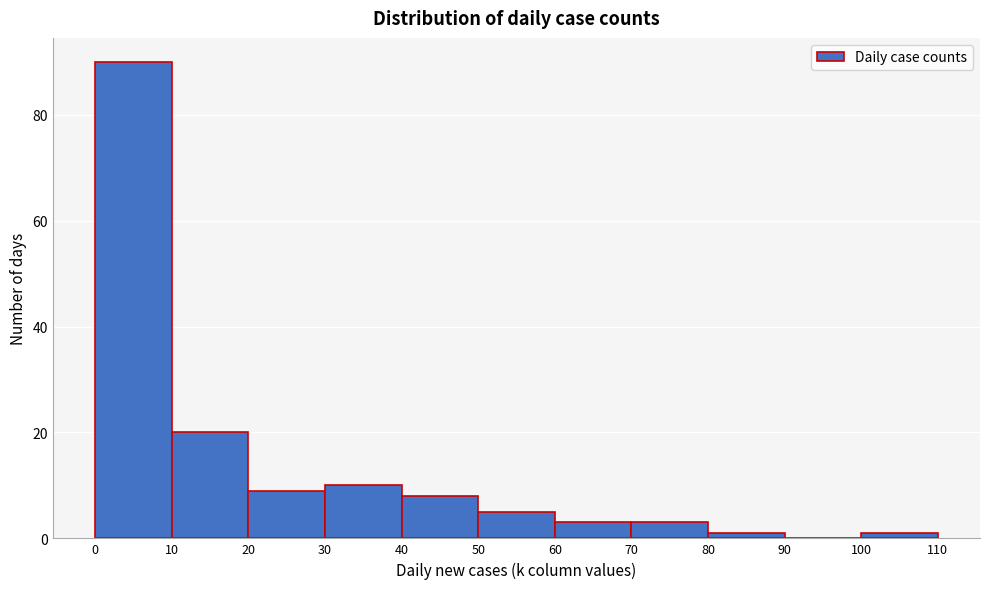

Over which range of the x-axis is the bar tallest?

0 to 10